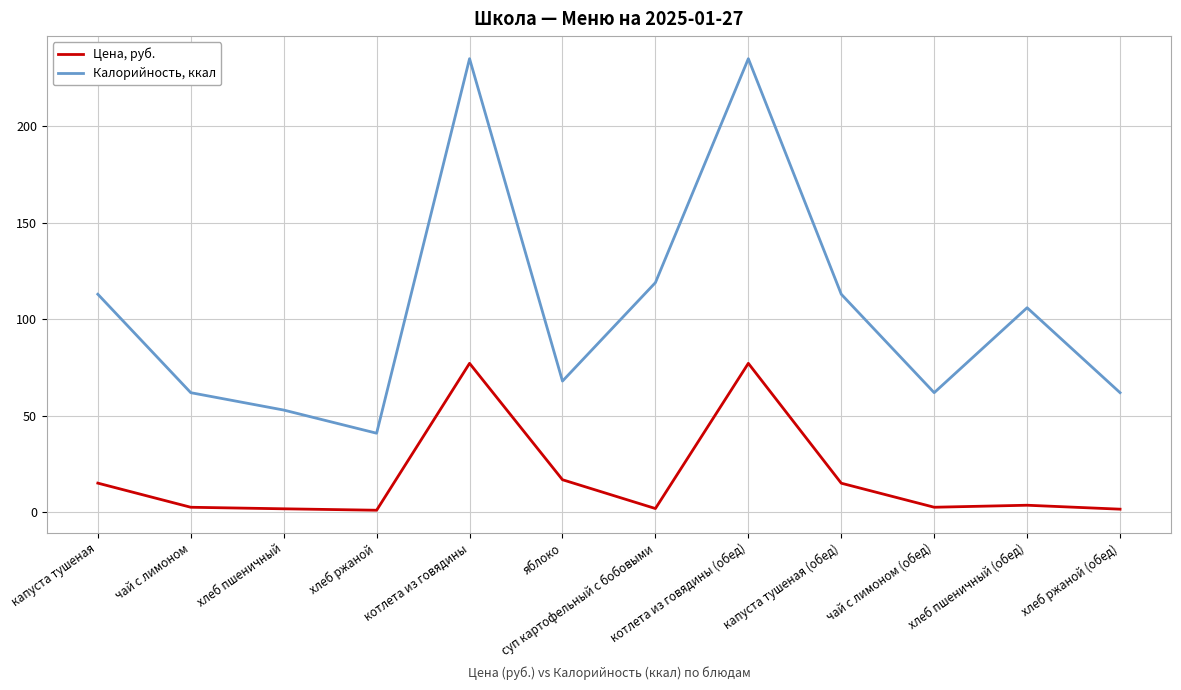

What is the total value across all series at капуста тушеная (обед)?

128.1